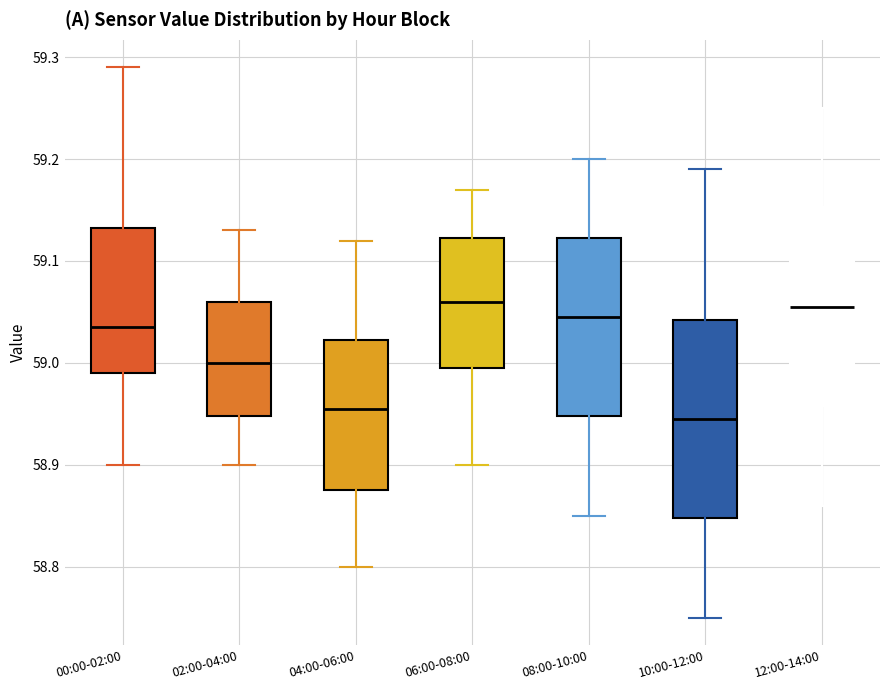

Where is the upper edge of the box for 02:00-04:00 on the y-axis? The values are not printed on the chart, so give them approximately, as read against the axis.

59.06